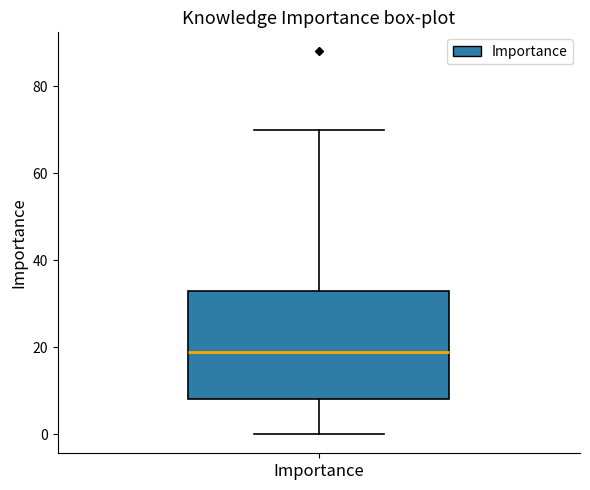

Read this box plot against the y-axis: the position of the median line, the range covered by the box, and the ends of both whiskers. The values are not printed on the chart, so give them approximately, as read against the axis.

median 20, box 8 to 34, whiskers 0 to 70